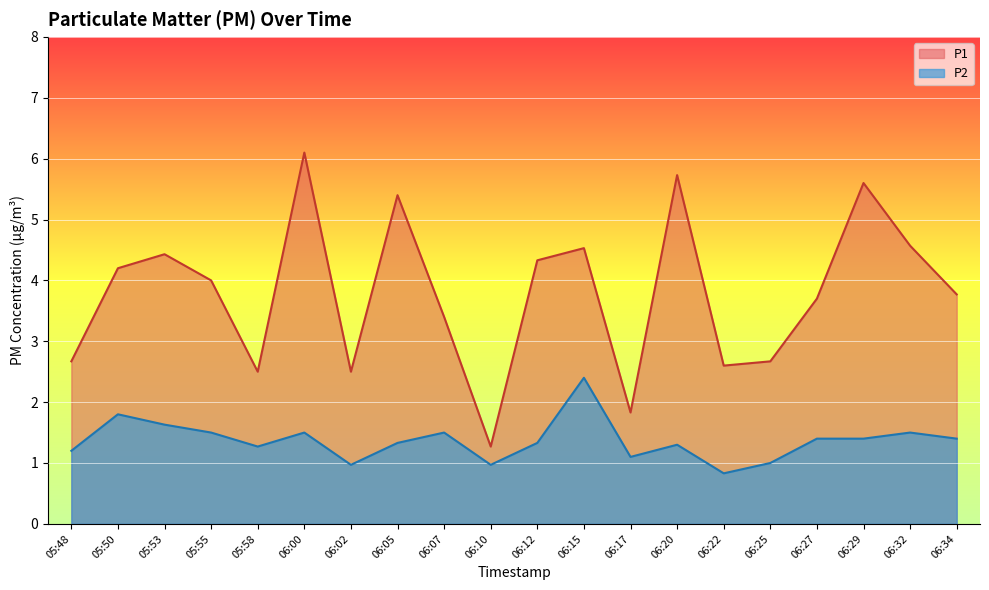

What is the average value of the P2 series?

1.4